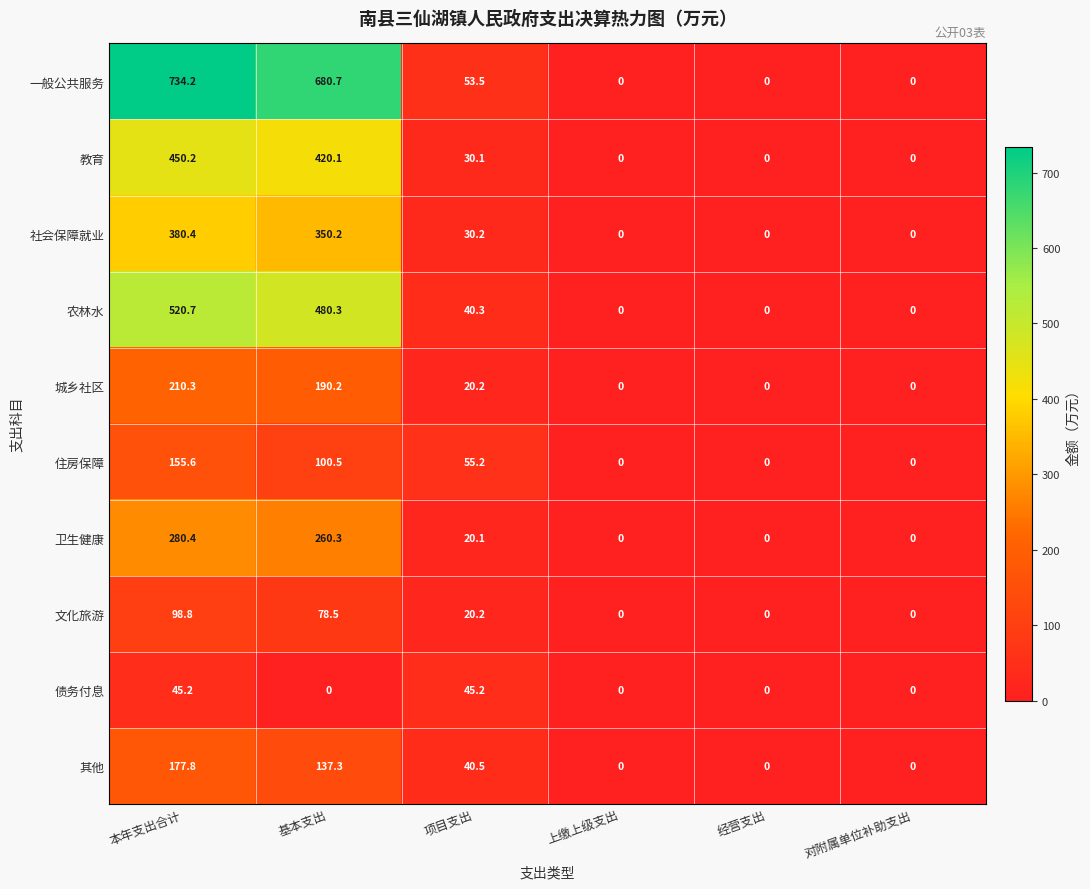

Which series has the largest total across all categories?

一般公共服务